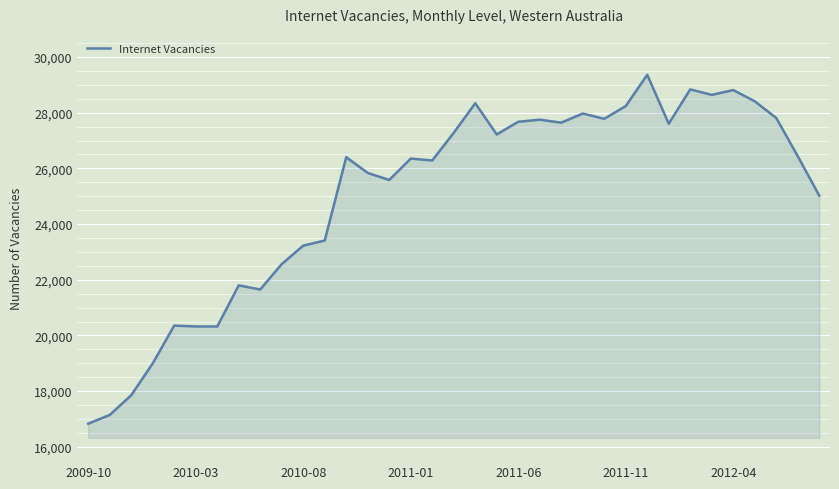

What is the difference between the maximum and minimum values?

12530.3